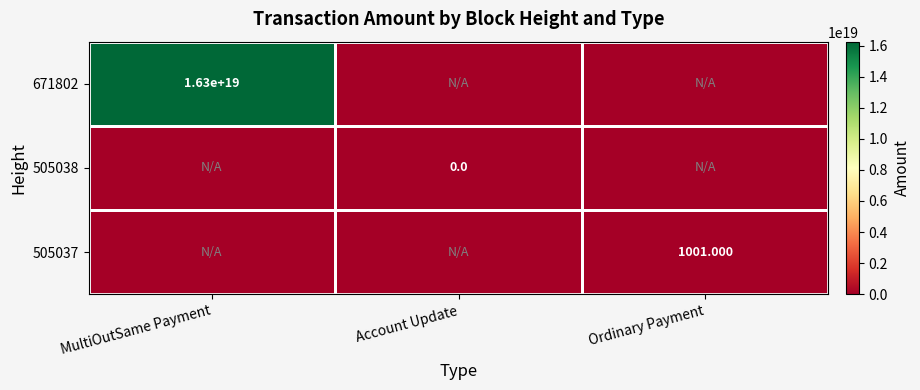

Which series has the largest range (max minus min)?

671802